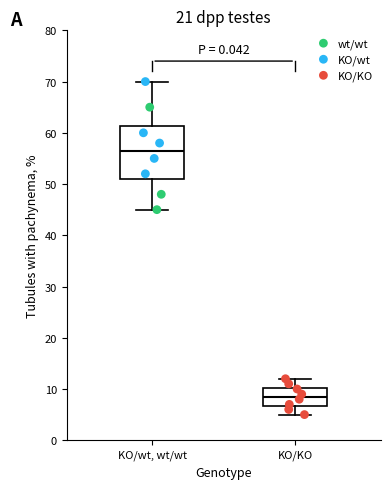

Reading left to right, read every box against the y-axis: the position of its median line, the range the box covers, and the ends of its whiskers. The values are not printed on the chart, so give them approximately, as read against the axis.

KO/wt, wt/wt: median 57, box 51 to 61, whiskers 45 to 70
KO/KO: median 9, box 7 to 10, whiskers 5 to 12